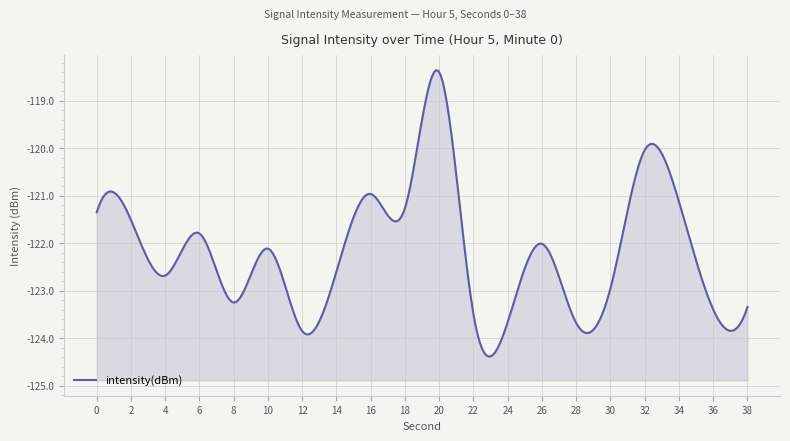

What is the value of the 8th point from the left?

-122.6